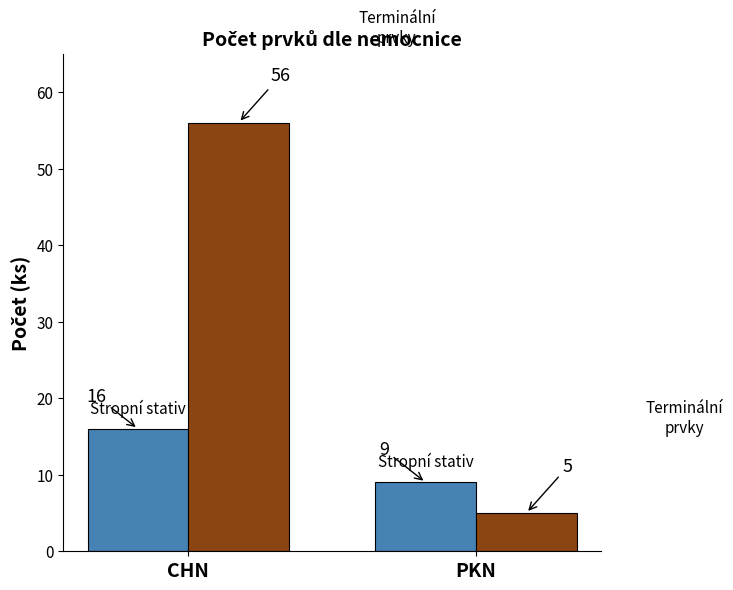

What is the spread (max minus min) of values at CHN?

40